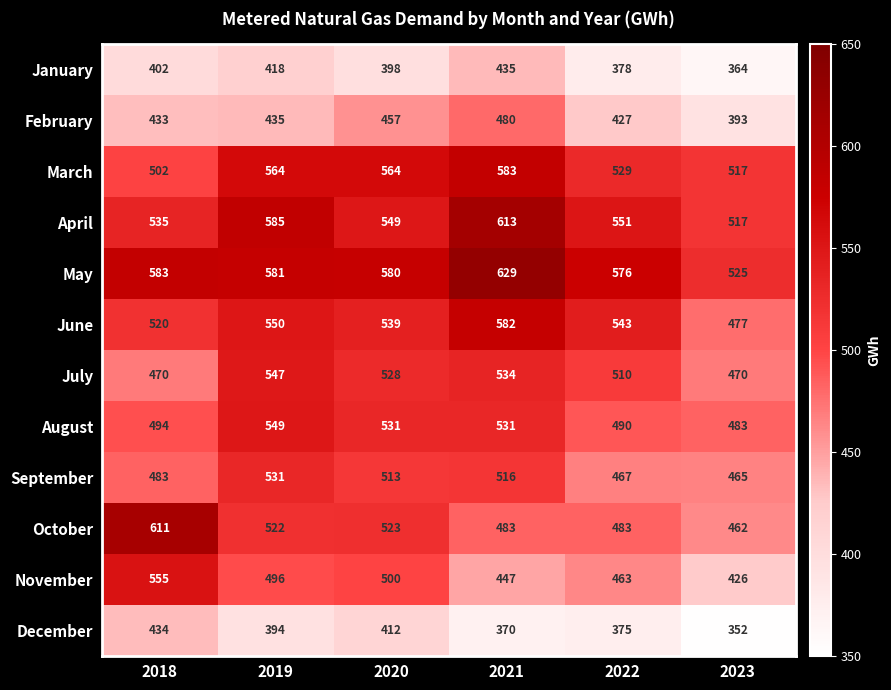

Between 2021 and 2022, which series saw the biggest shift?

April